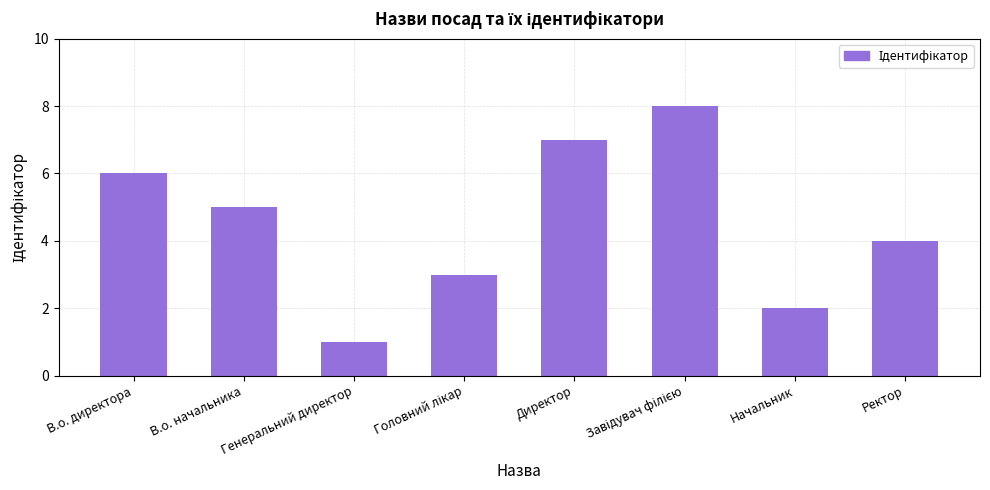

What is the value of the 5th bar from the left?

7